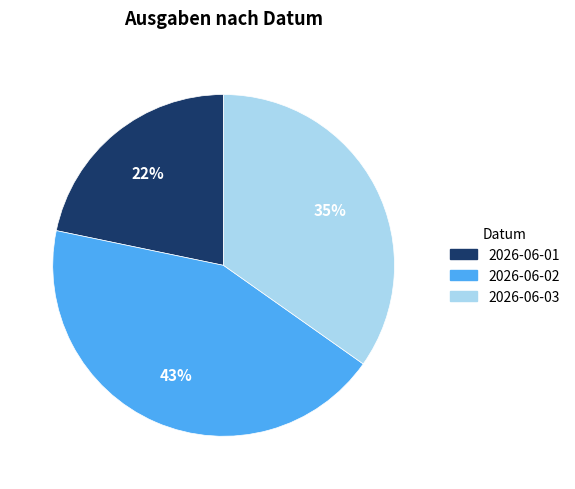

Is it true that 2026-06-03 is 23% of the pie?

False